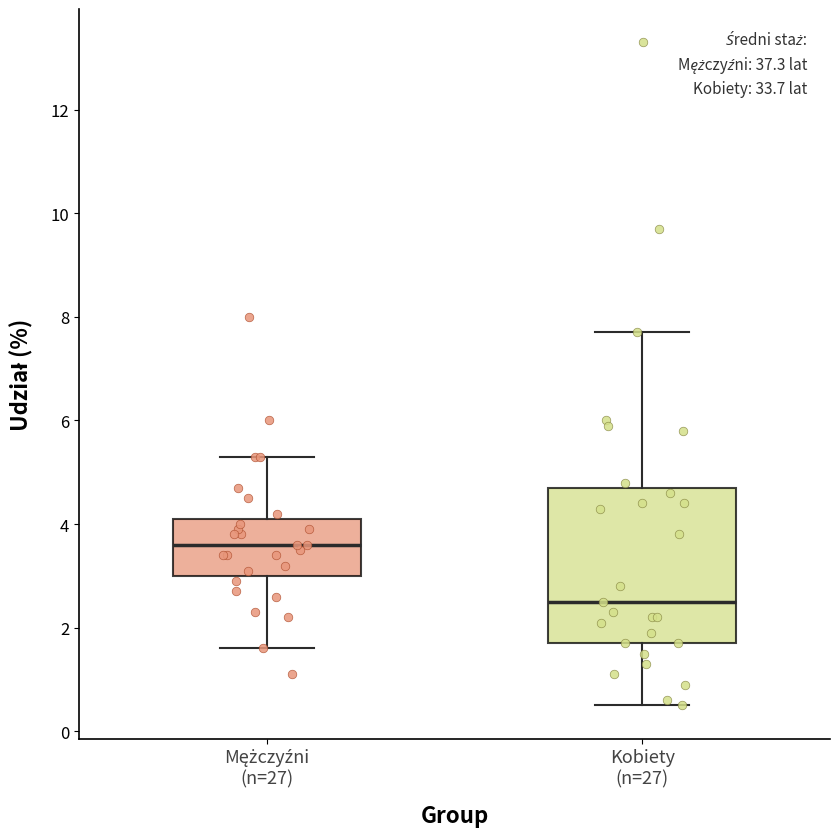

Where is the upper edge of the box for Mężczyźni (n=27) on the y-axis? The values are not printed on the chart, so give them approximately, as read against the axis.

4.2